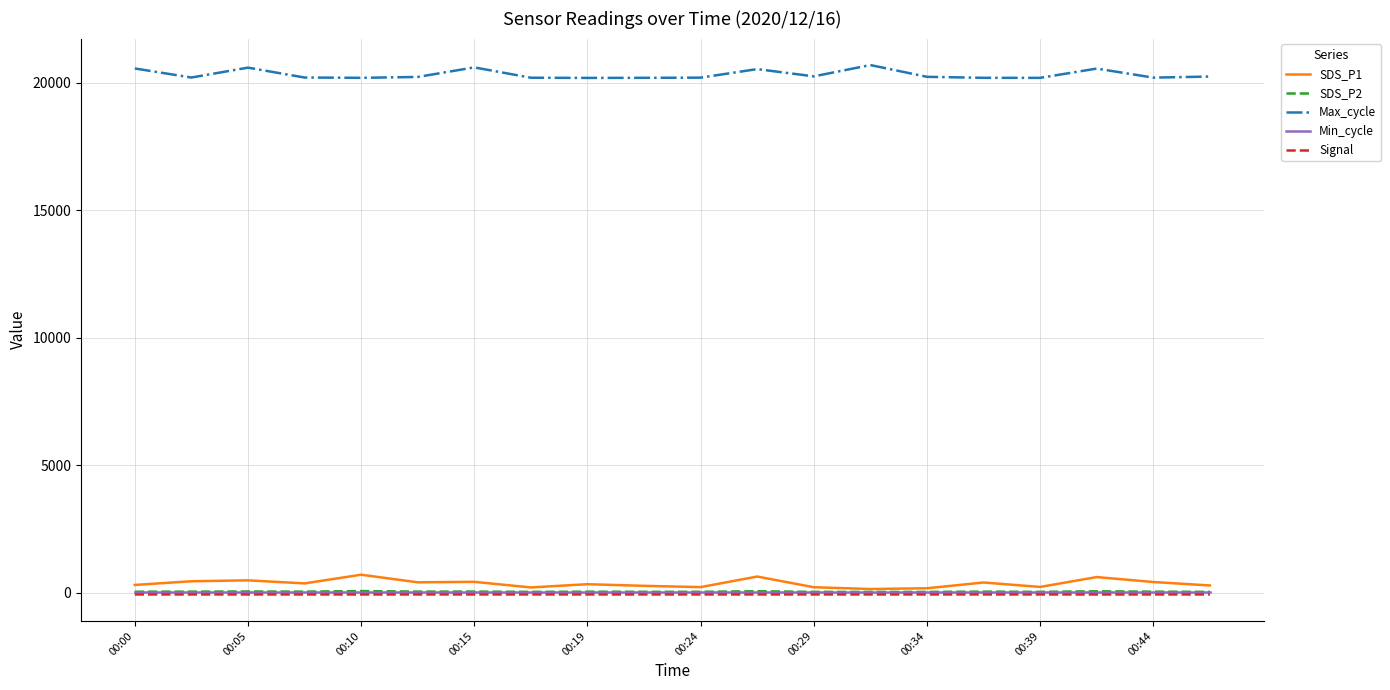

Which series has the largest total across all categories?

Max_cycle